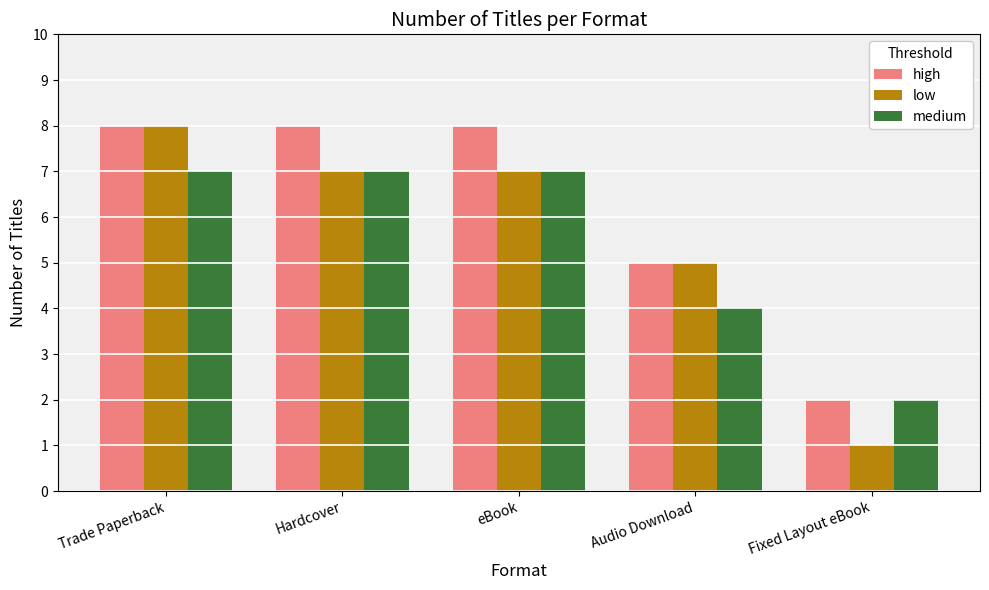

Which label corresponds to the smallest value in the chart?

Fixed Layout eBook